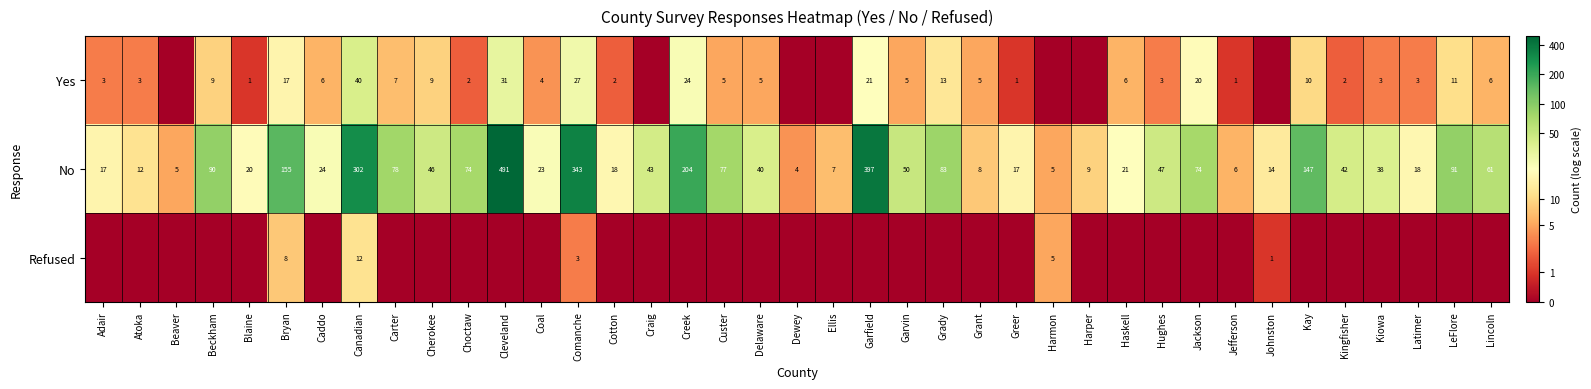

The No series shows 30 at Carter. True or false?

False